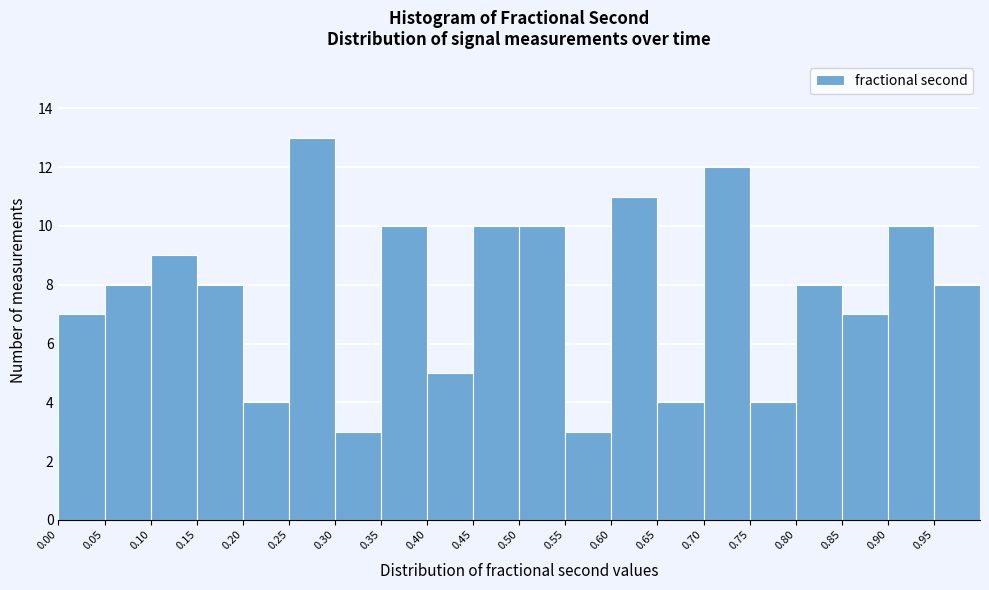

Reading left to right, list every bar in this chart as the range it spans on the x-axis followed by its height. The values are not printed on the chart, so give them approximately, as read against the axis.

0.00 to 0.05: 7
0.05 to 0.10: 8
0.10 to 0.15: 9
0.15 to 0.20: 8
0.20 to 0.25: 4
0.25 to 0.30: 13
0.30 to 0.35: 3
0.35 to 0.40: 10
0.40 to 0.45: 5
0.45 to 0.50: 10
0.50 to 0.55: 10
0.55 to 0.60: 3
0.60 to 0.65: 11
0.65 to 0.70: 4
0.70 to 0.75: 12
0.75 to 0.80: 4
0.80 to 0.85: 8
0.85 to 0.90: 7
0.90 to 0.95: 10
0.95 to 1.00: 8